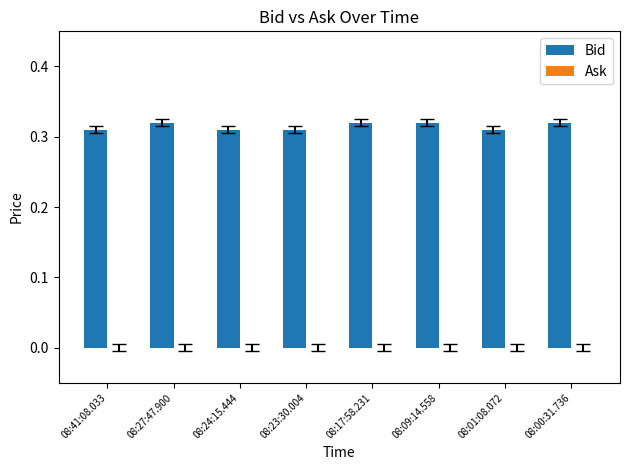

What position from the right is 08:01:08.072?

2